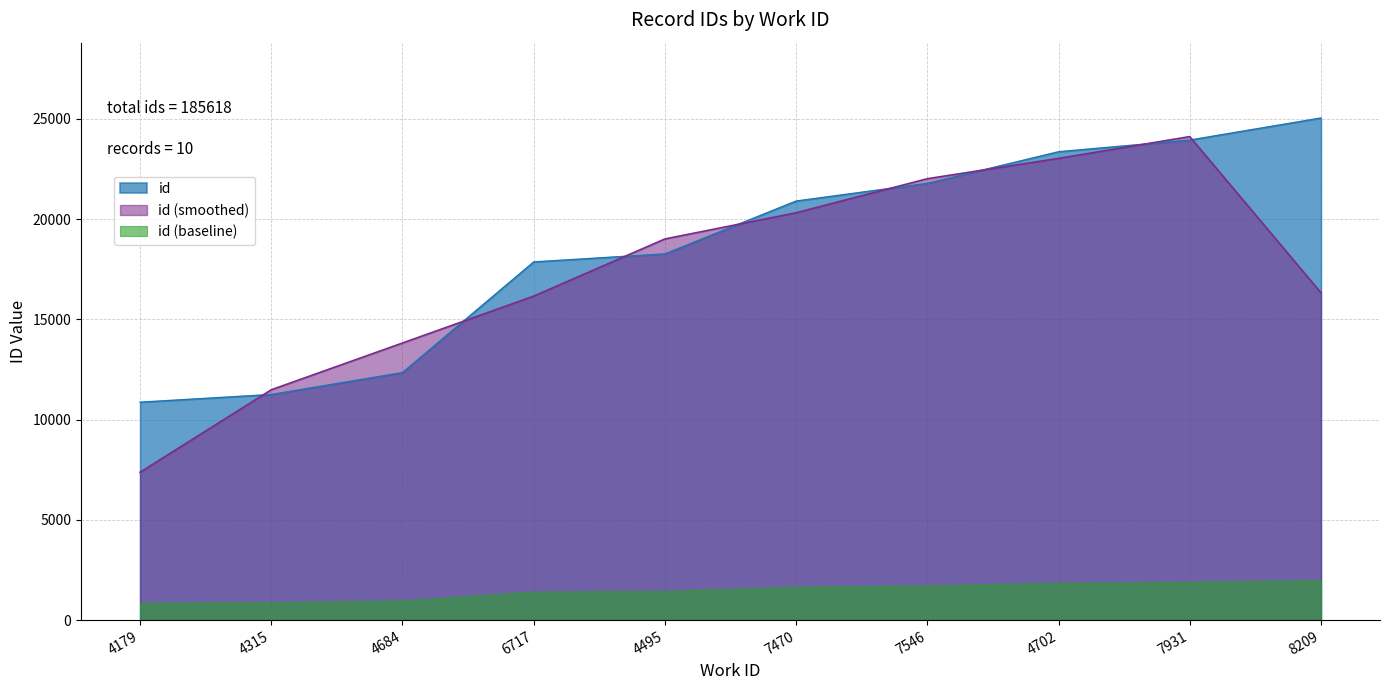

What position from the right is 7470?

5